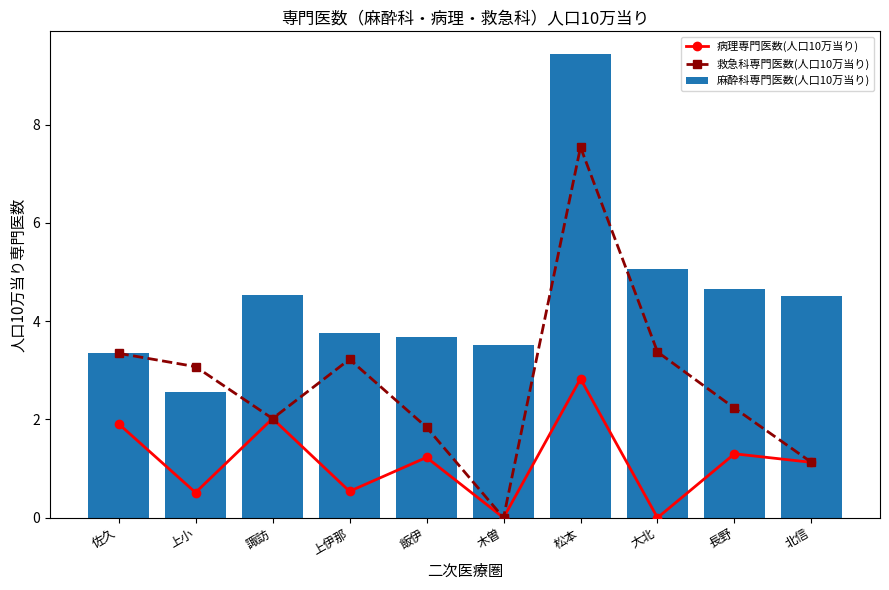

Does the chart contain any negative values?

No